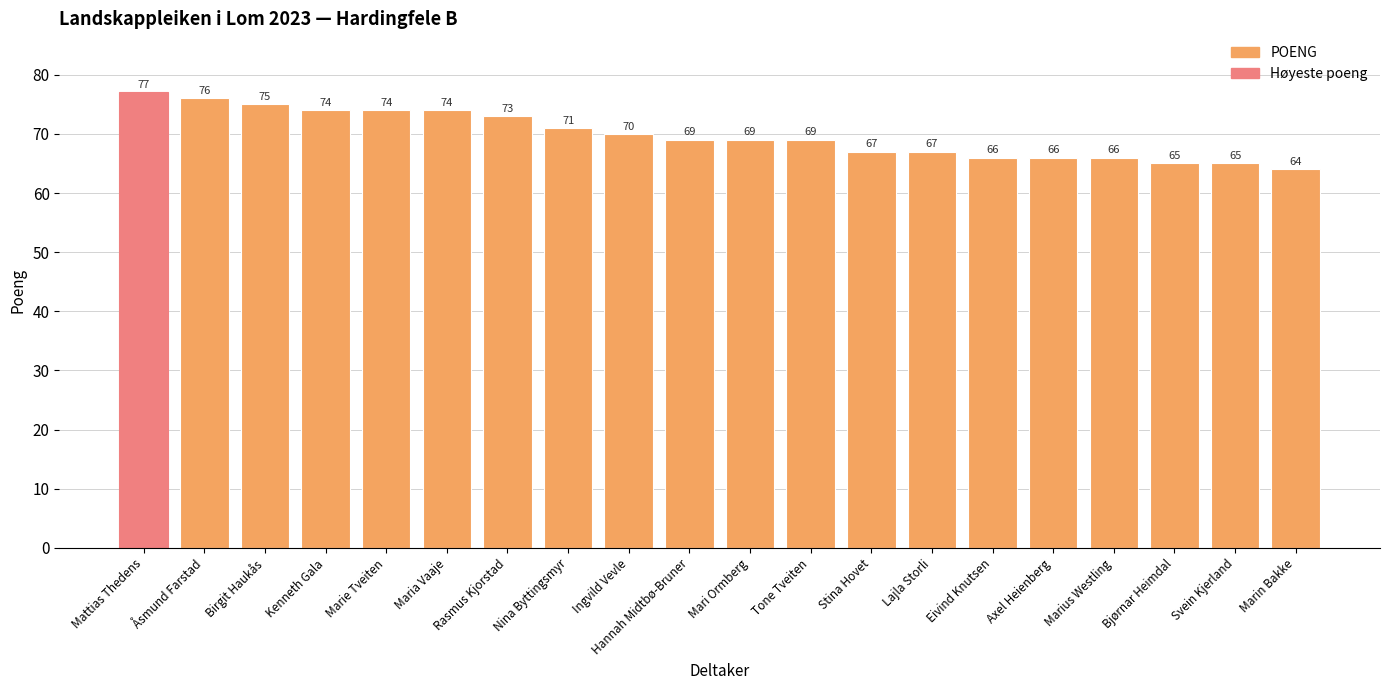

Read the value at Nina Byttingsmyr.

71